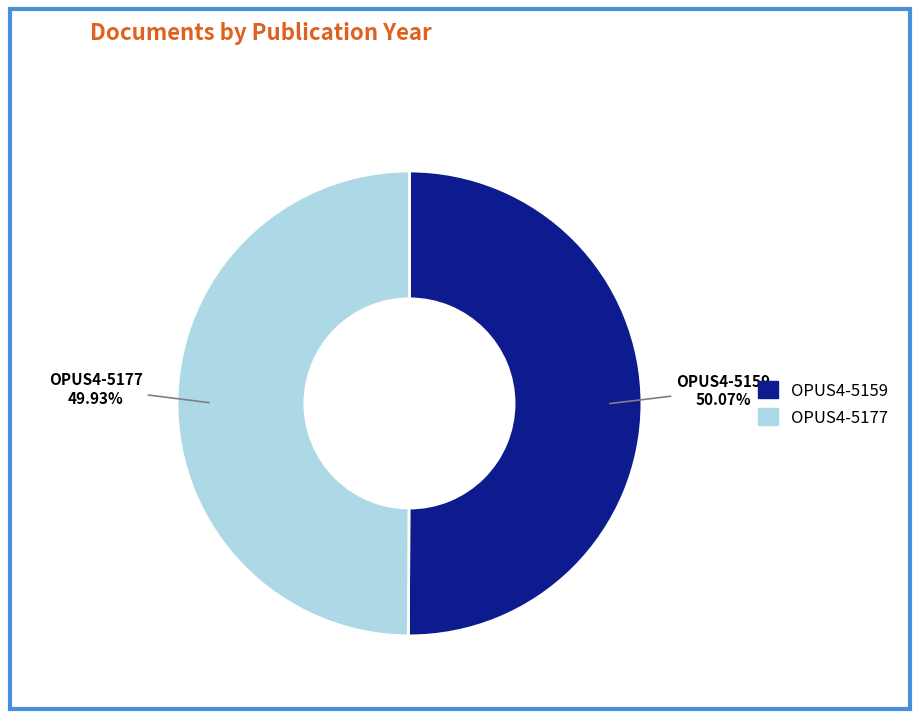

True or false: OPUS4-5177 accounts for 50% of the total.

True